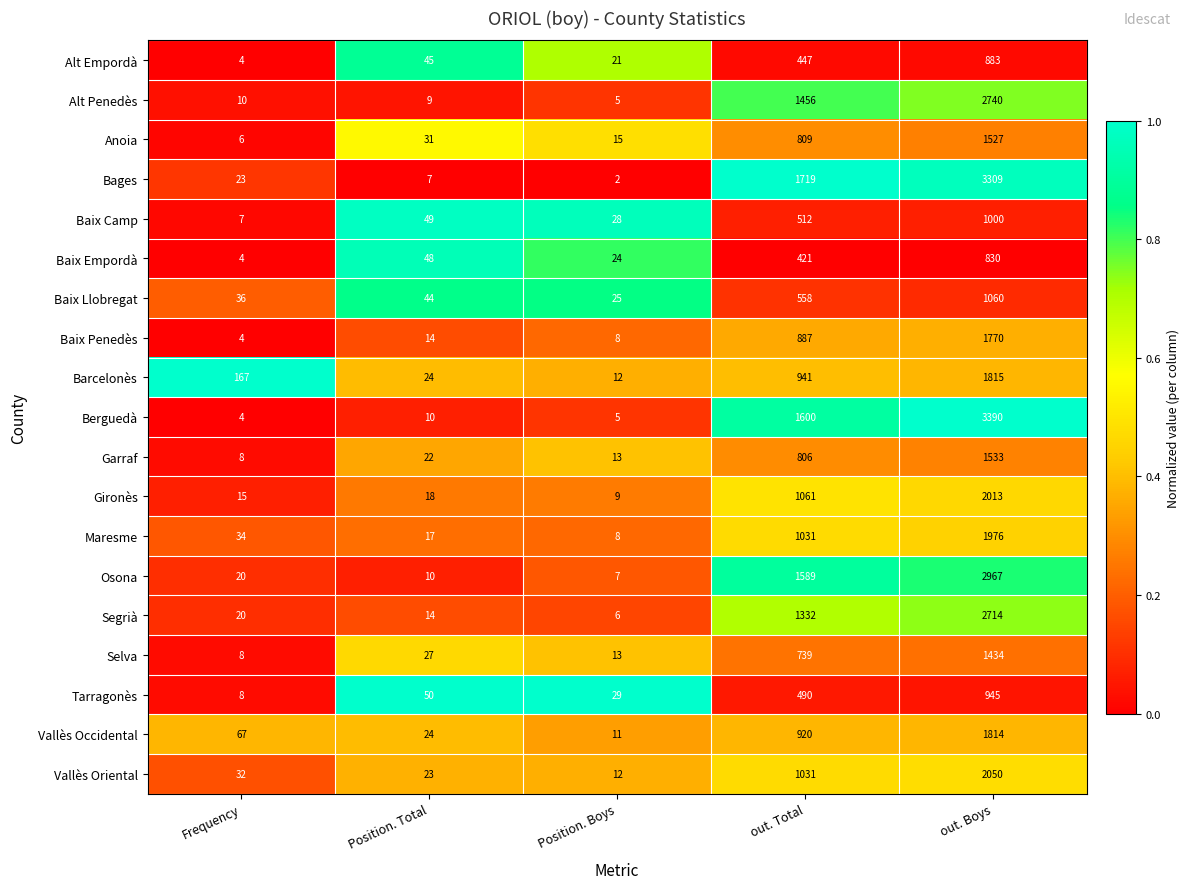

At which label is Baix Llobregat closest to 542?

out. Total